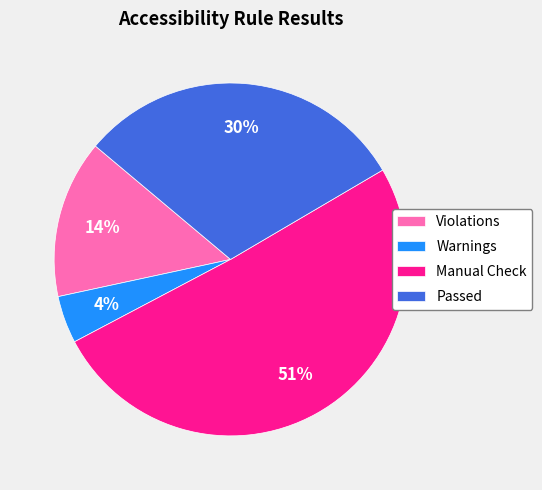

Do Warnings and Manual Check together represent more than half of the pie?

Yes